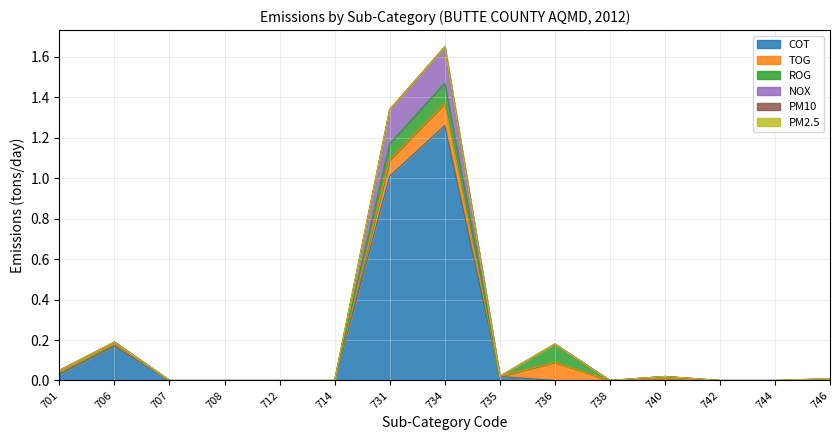

True or false: NOX and COT cross at least once.

False